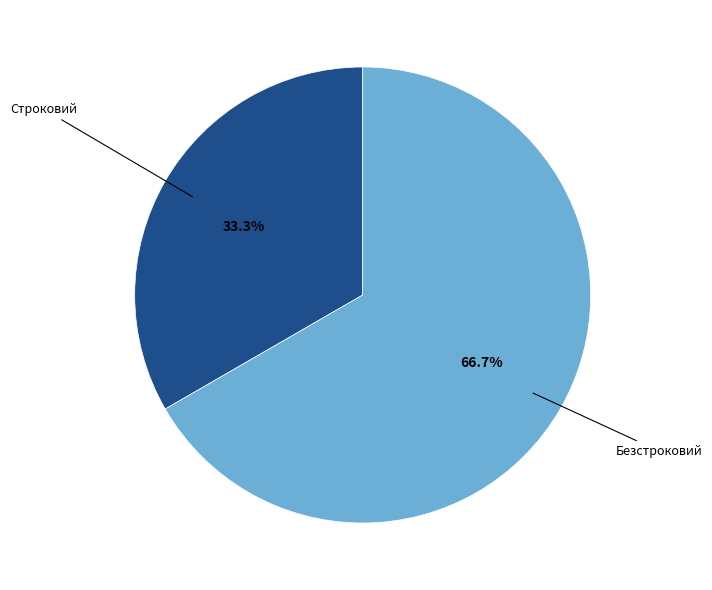

Does any single category account for the majority?

Yes